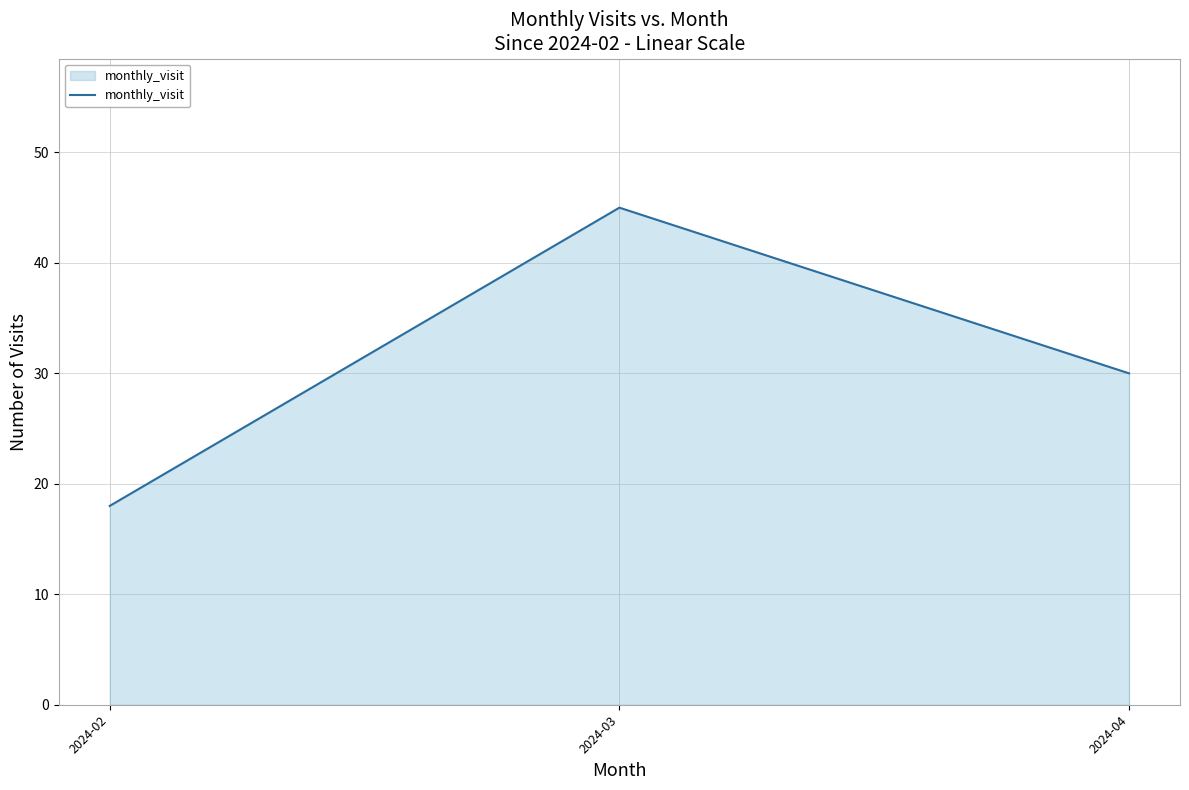

Which category has the lowest value across all series?

2024-02